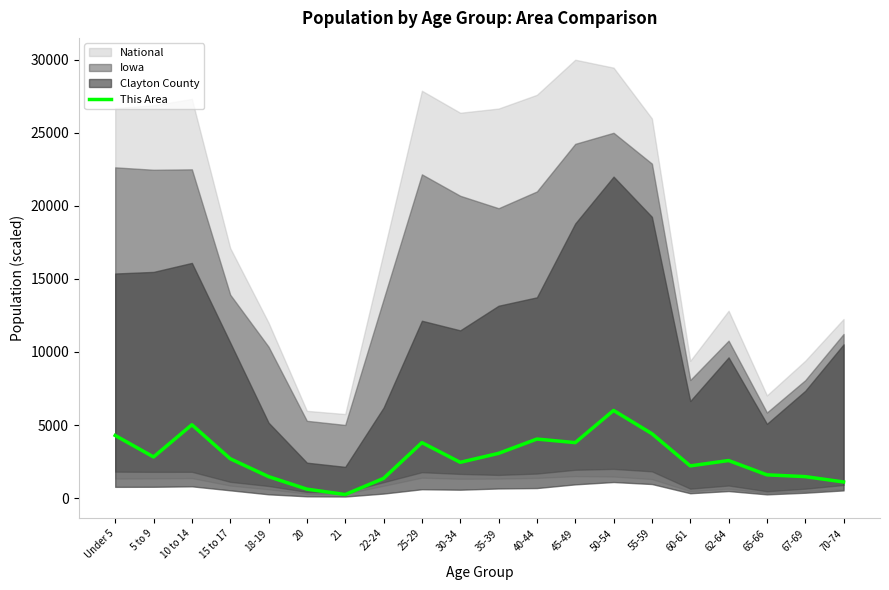

What is the value of the 13th point from the left?

3795.9